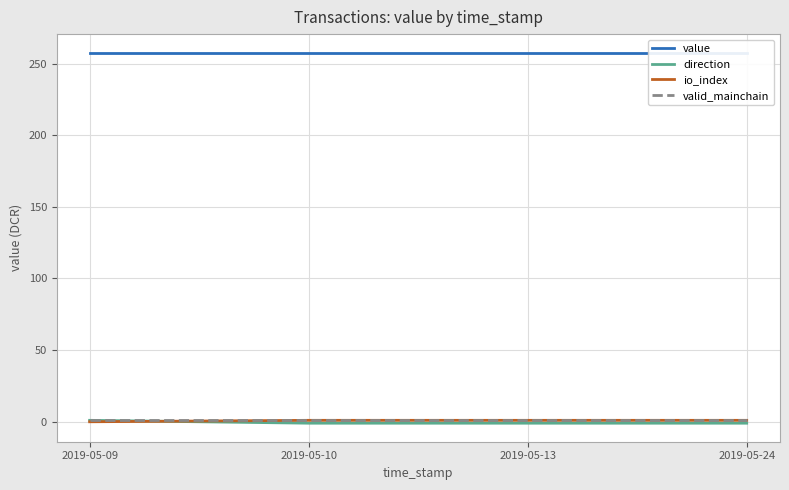

What are all the series names shown in the legend?

value, direction, io_index, valid_mainchain